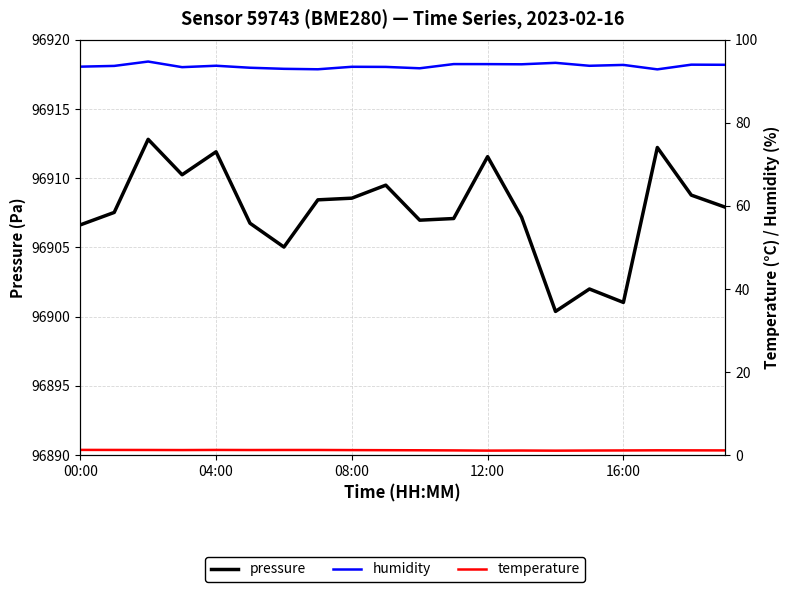

True or false: pressure has a value of 96907.1 at 11.

True